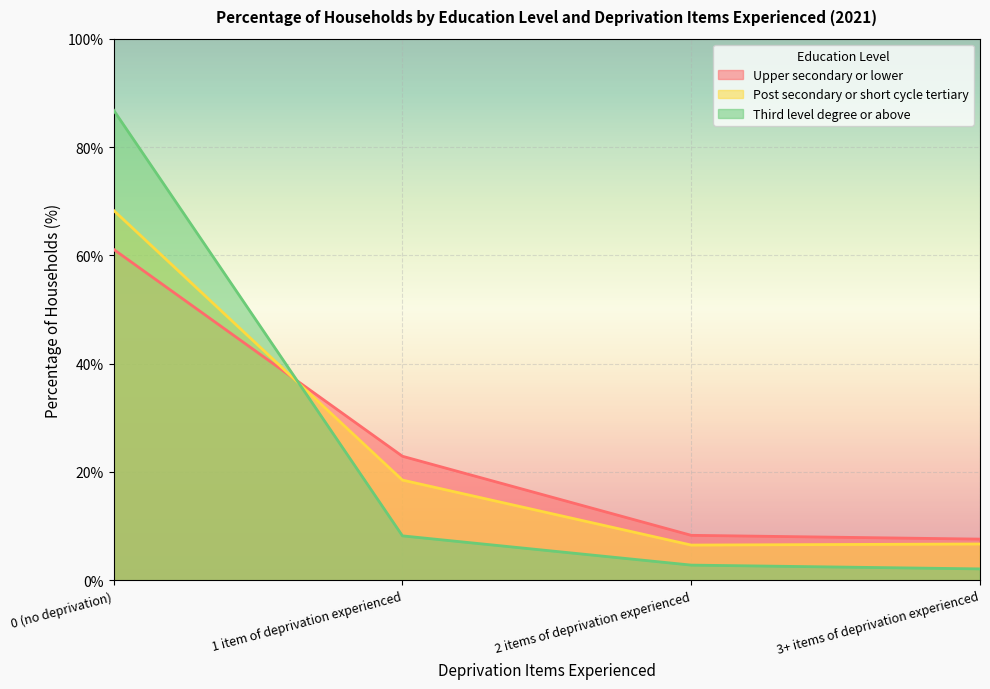

What position from the left is 1 item of deprivation experienced?

2